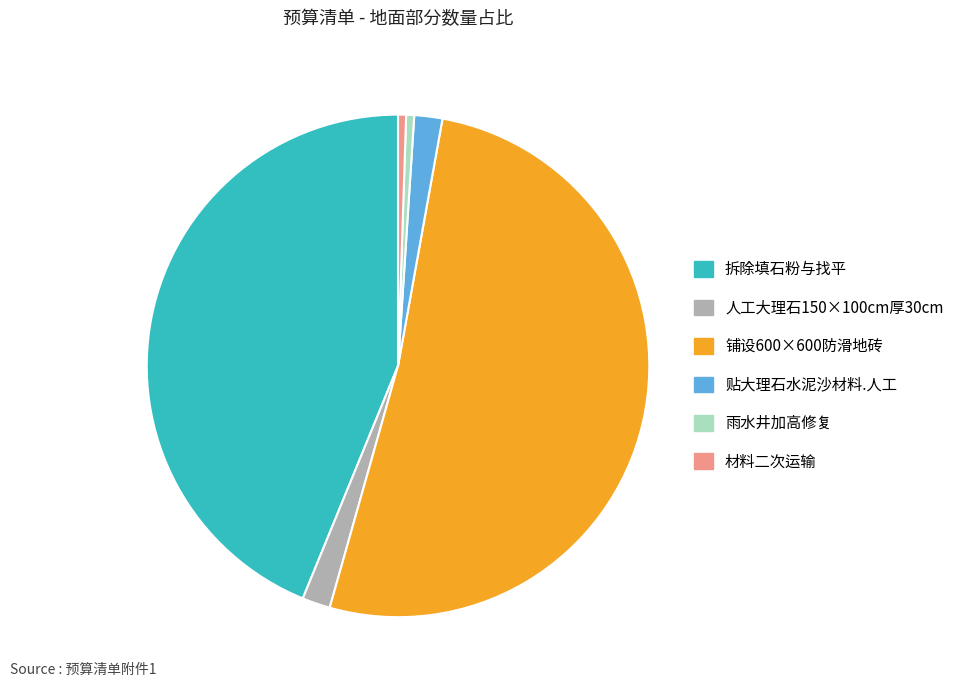

Count the number of slices in the pie.

6